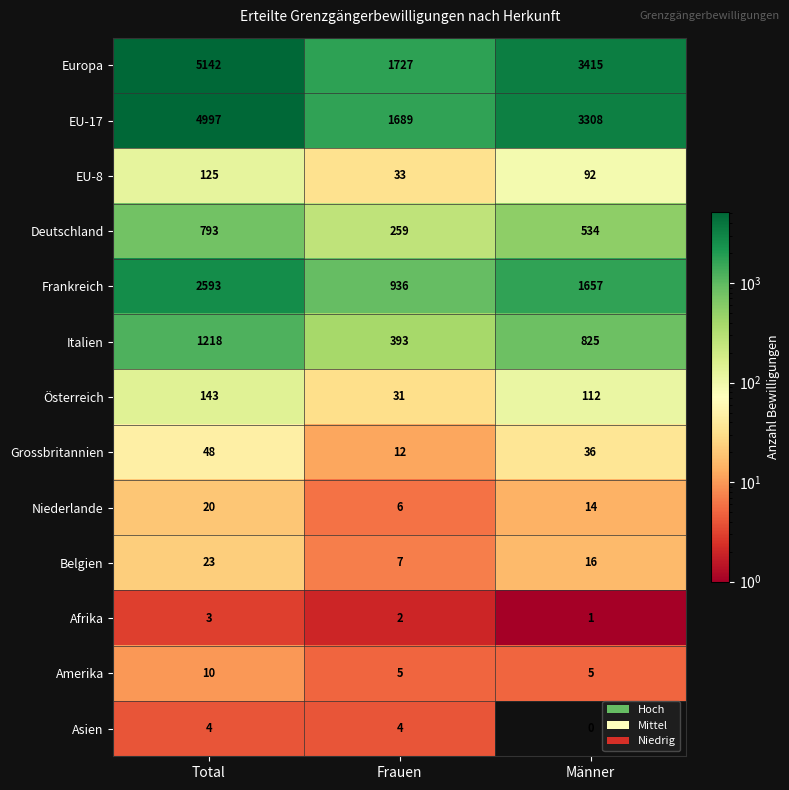

Rank the categories by Afrika value from lowest to highest.

Männer, Frauen, Total